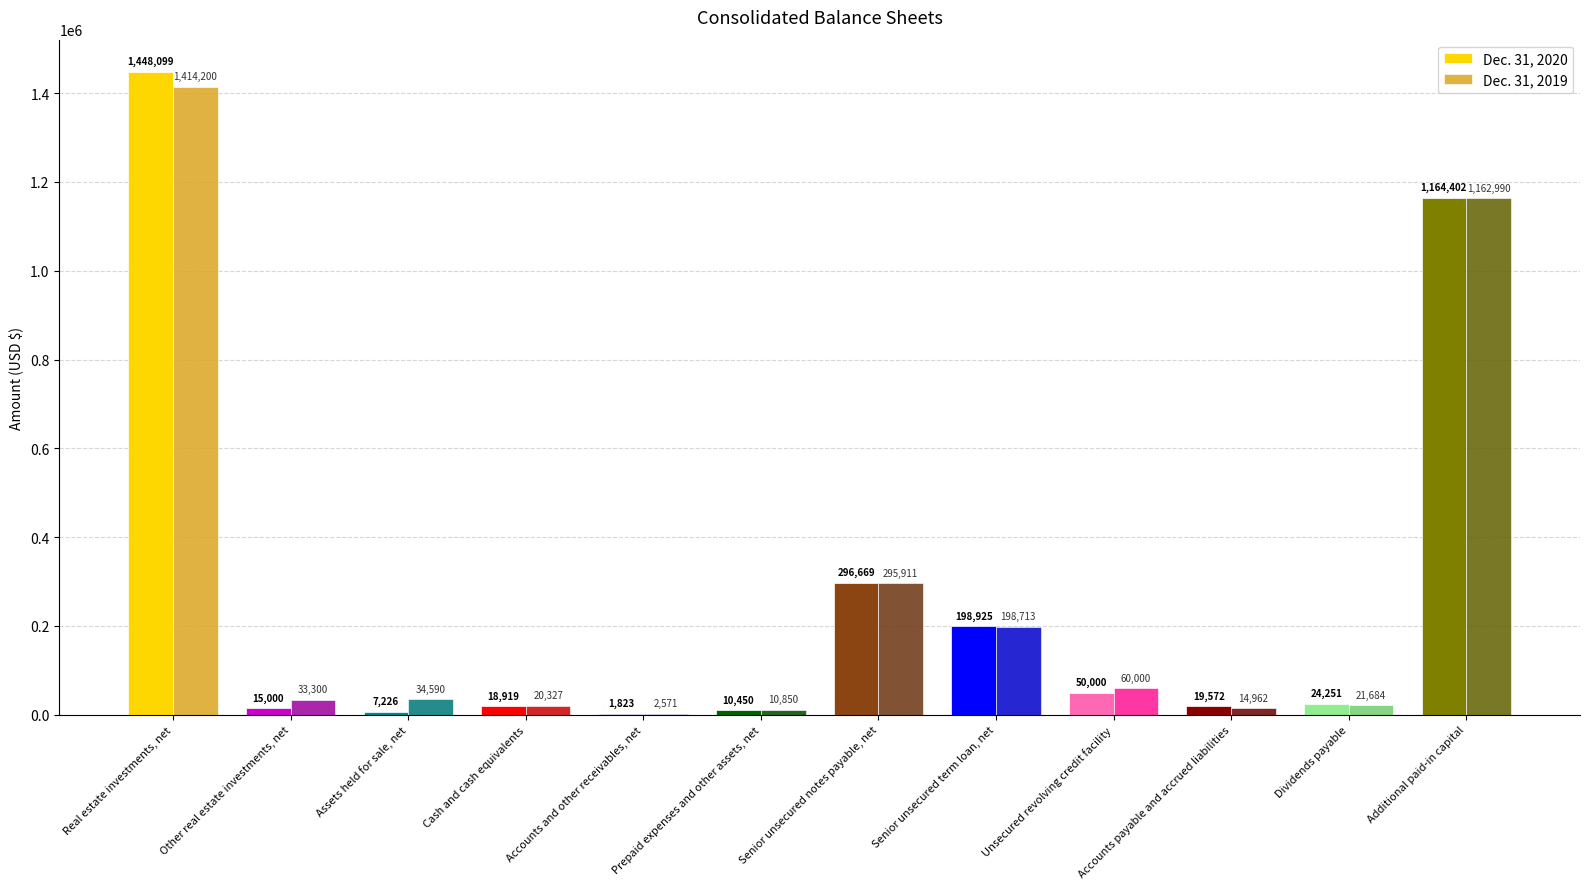

What is the highest value of the Dec. 31, 2020 series?

1448099